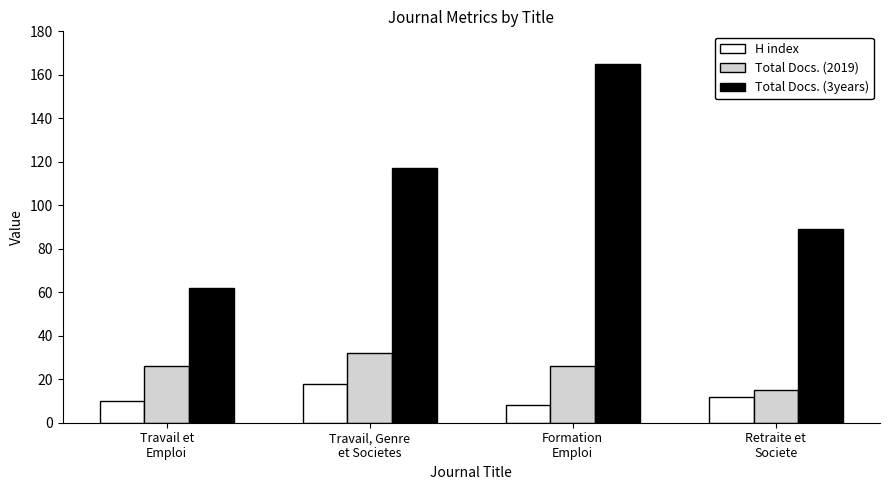

Which series changed the most between Travail et
Emploi and Travail, Genre
et Societes?

Total Docs. (3years)